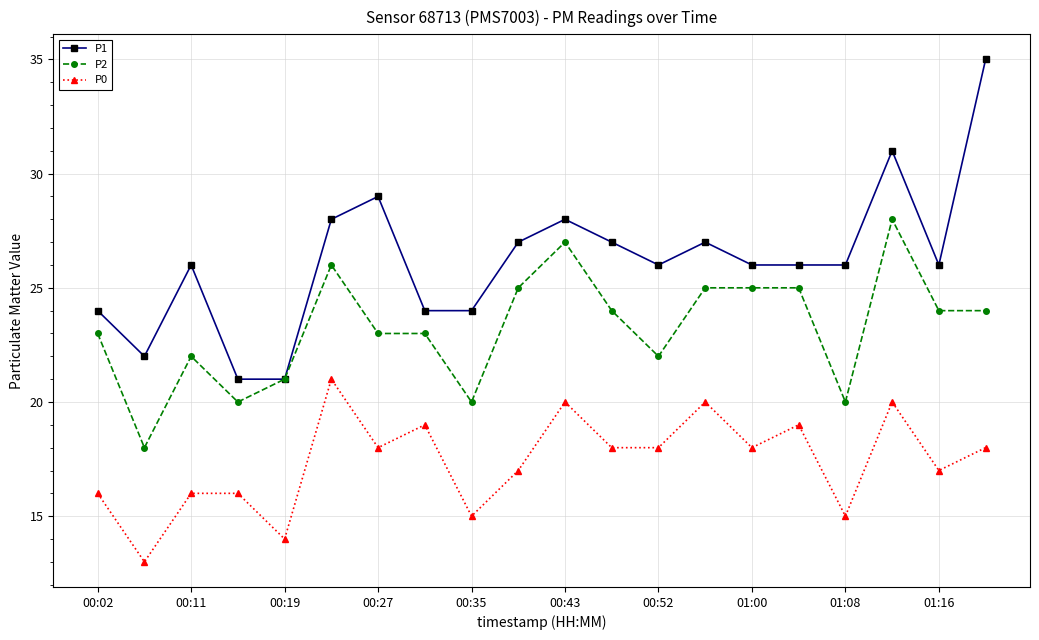

True or false: P1 and P0 intersect in this chart.

False